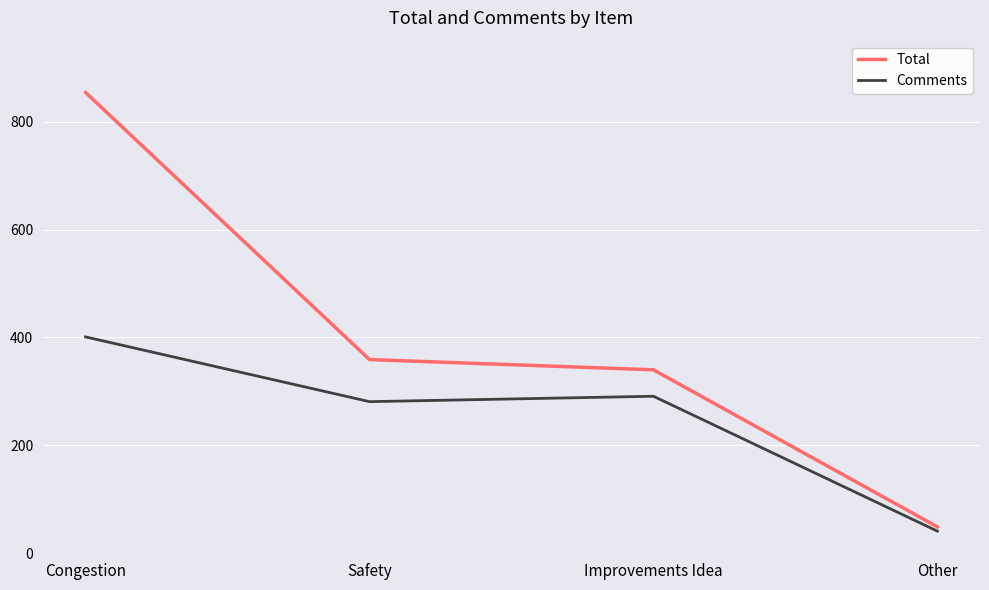

What is the difference between the second highest and second lowest values in the Comments series?

10